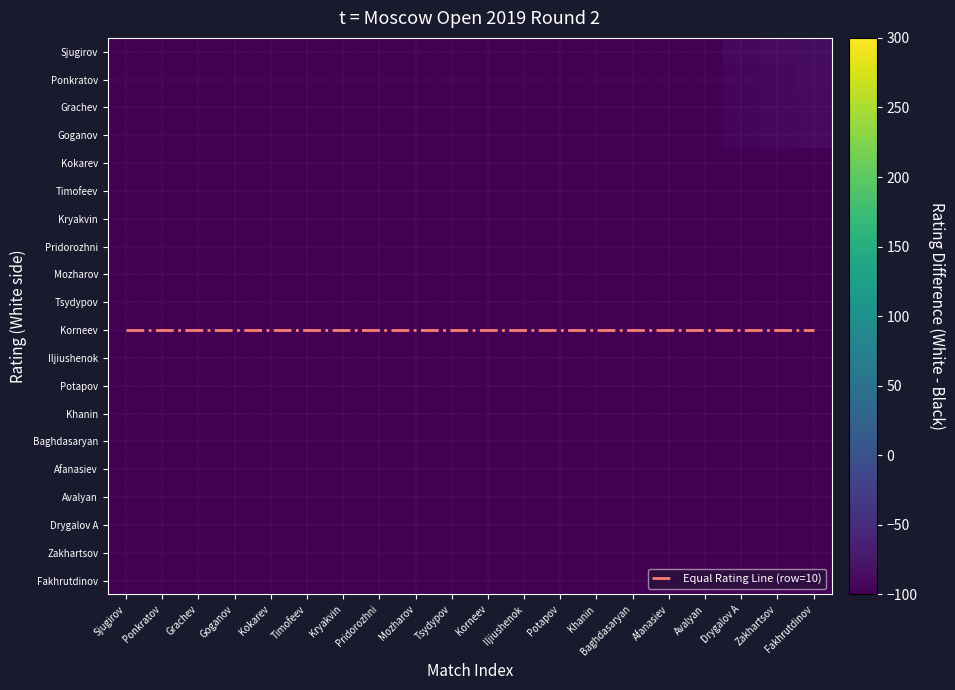

What is the minimum value shown in the chart?

-269